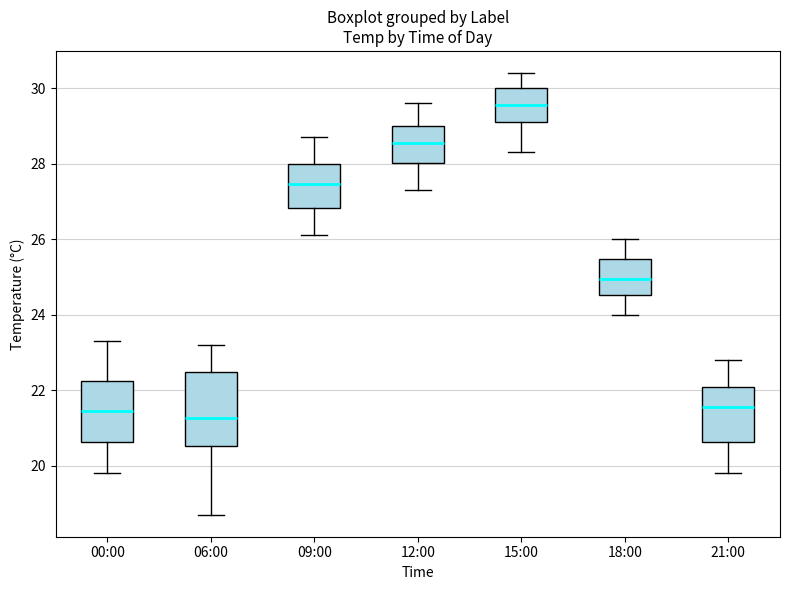

Reading left to right, transcribe this box plot: for each box, give where its median line is, the range the box spans, and where its two whiskers end, as read against the y-axis. The values are not printed on the chart, so give them approximately, as read against the axis.

00:00: median 21.4, box 20.6 to 22.2, whiskers 19.8 to 23.4
06:00: median 21.2, box 20.6 to 22.4, whiskers 18.8 to 23.2
09:00: median 27.4, box 26.8 to 28.0, whiskers 26.2 to 28.8
12:00: median 28.6, box 28.0 to 29.0, whiskers 27.4 to 29.6
15:00: median 29.6, box 29.2 to 30.0, whiskers 28.4 to 30.4
18:00: median 25.0, box 24.6 to 25.4, whiskers 24.0 to 26.0
21:00: median 21.6, box 20.6 to 22.0, whiskers 19.8 to 22.8